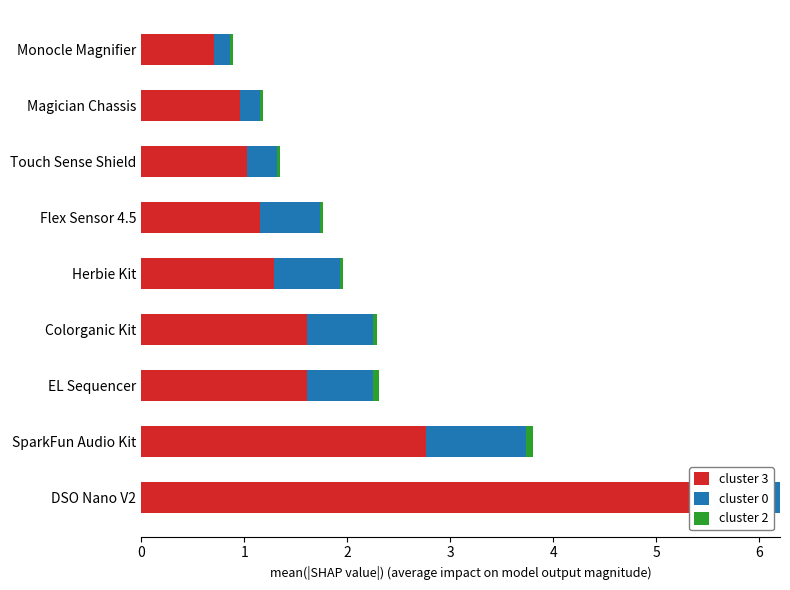

List the series in order of their peak value, highest first.

cluster 3, cluster 0, cluster 2